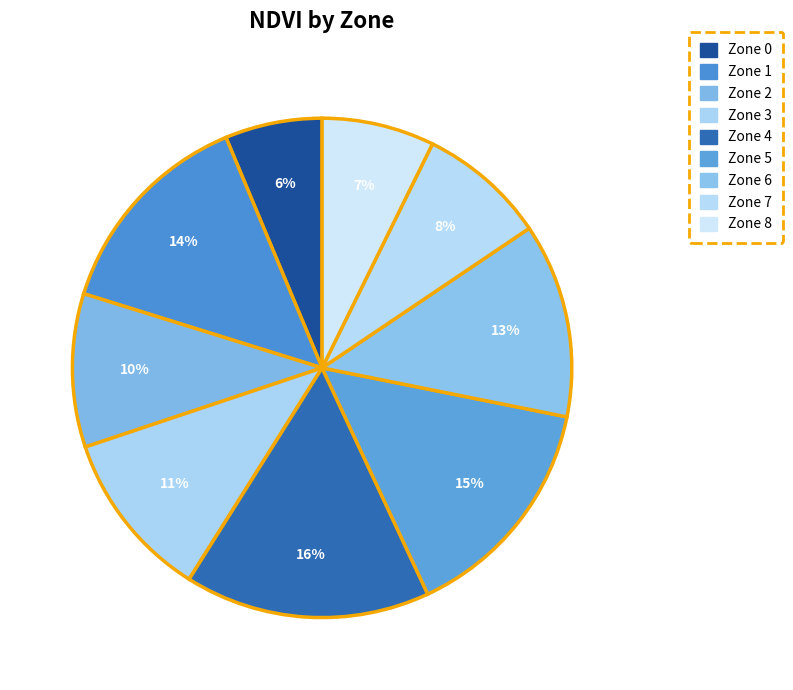

Does Zone 8 represent more than half of the total?

No